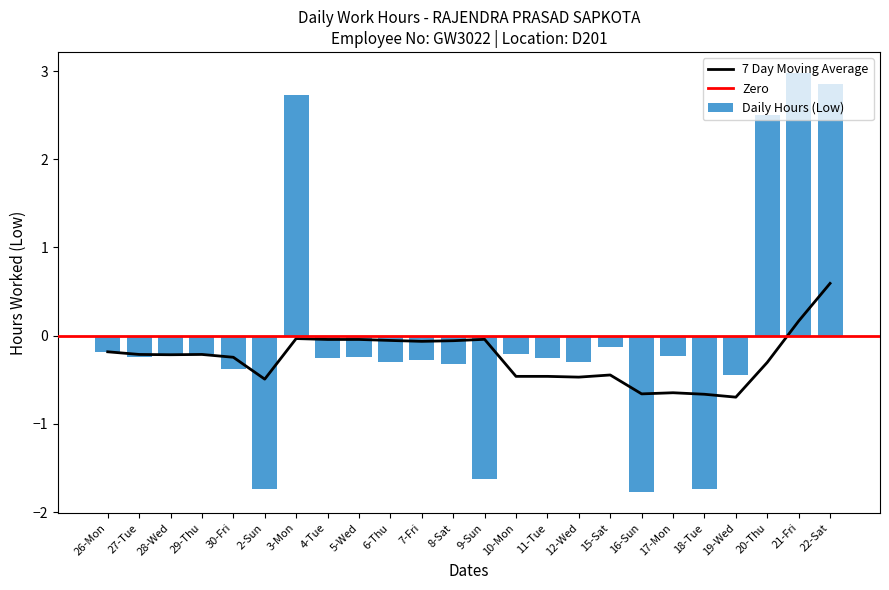

At which label does the data first exceed 0?

3-Mon